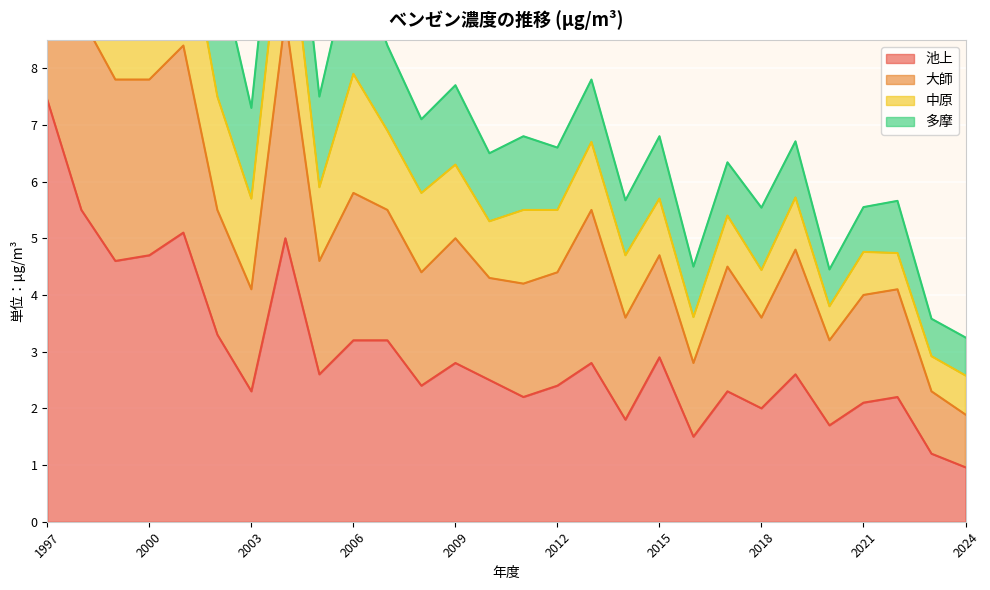

What is the difference between the 池上 values at 2024 and 2005?

1.6